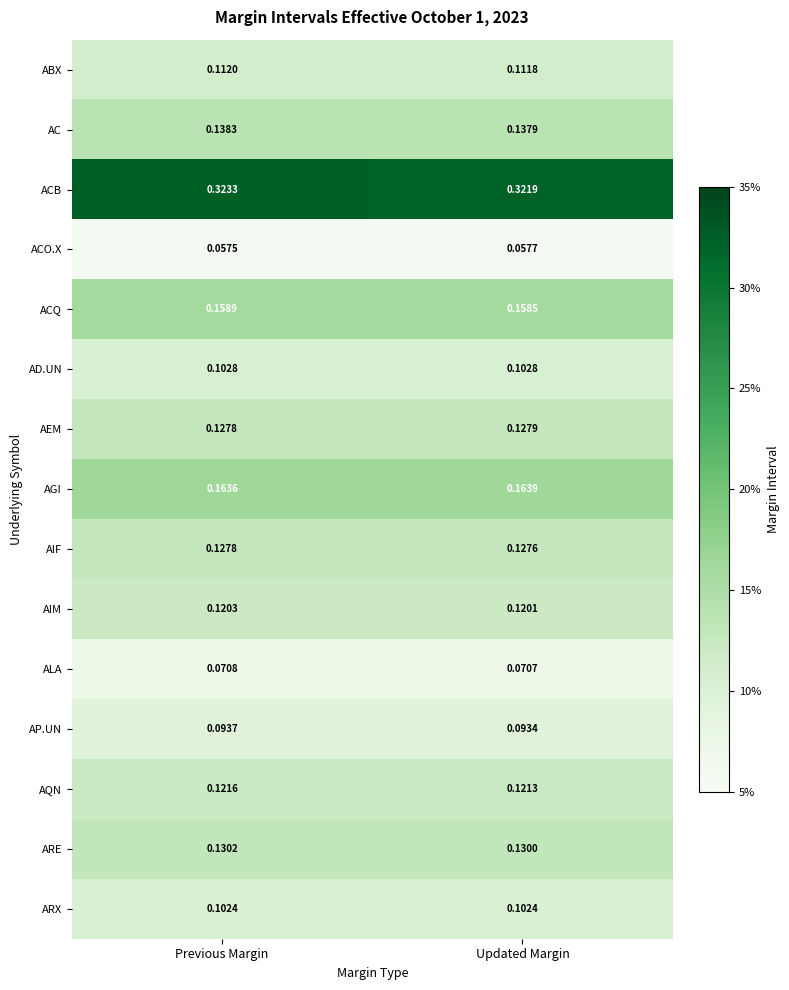

At which label is ALA closest to 0?

Updated Margin